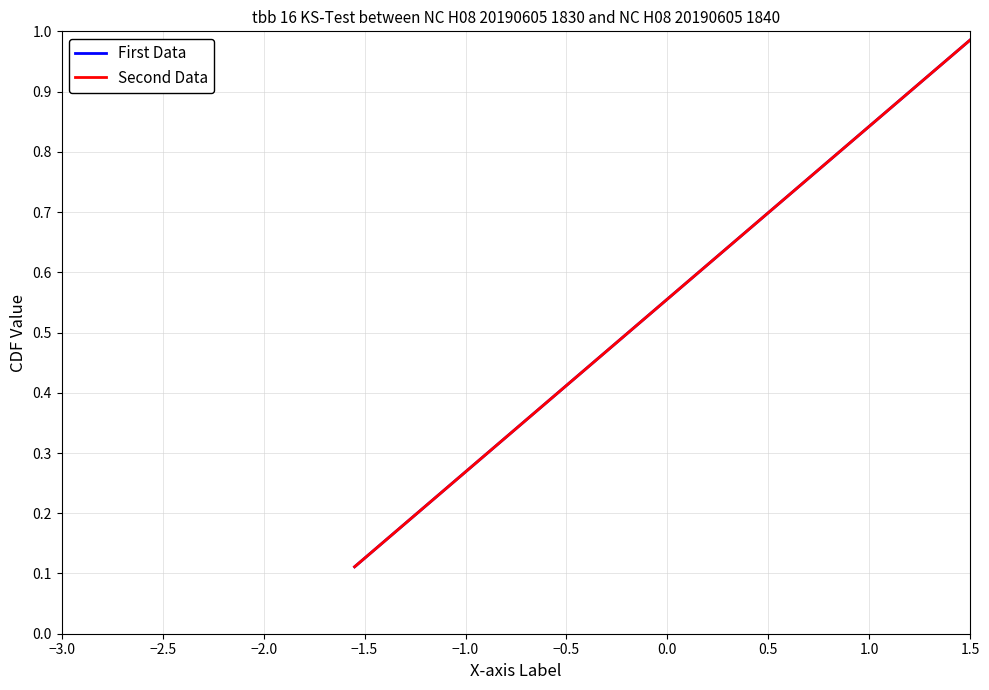

At how many categories does at least one series exceed 0?

9